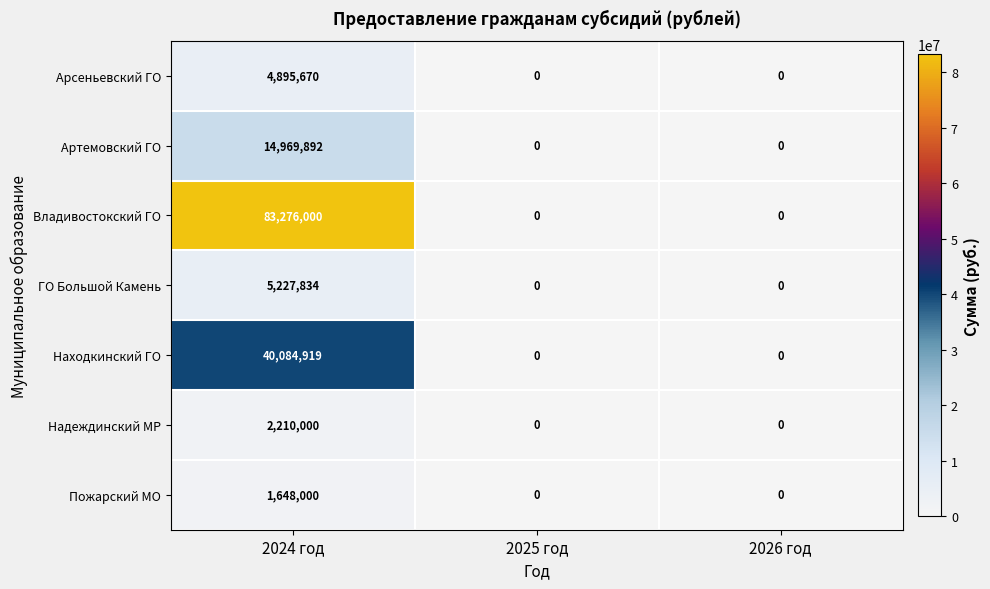

Which series has the widest spread of values?

Владивостокский ГО